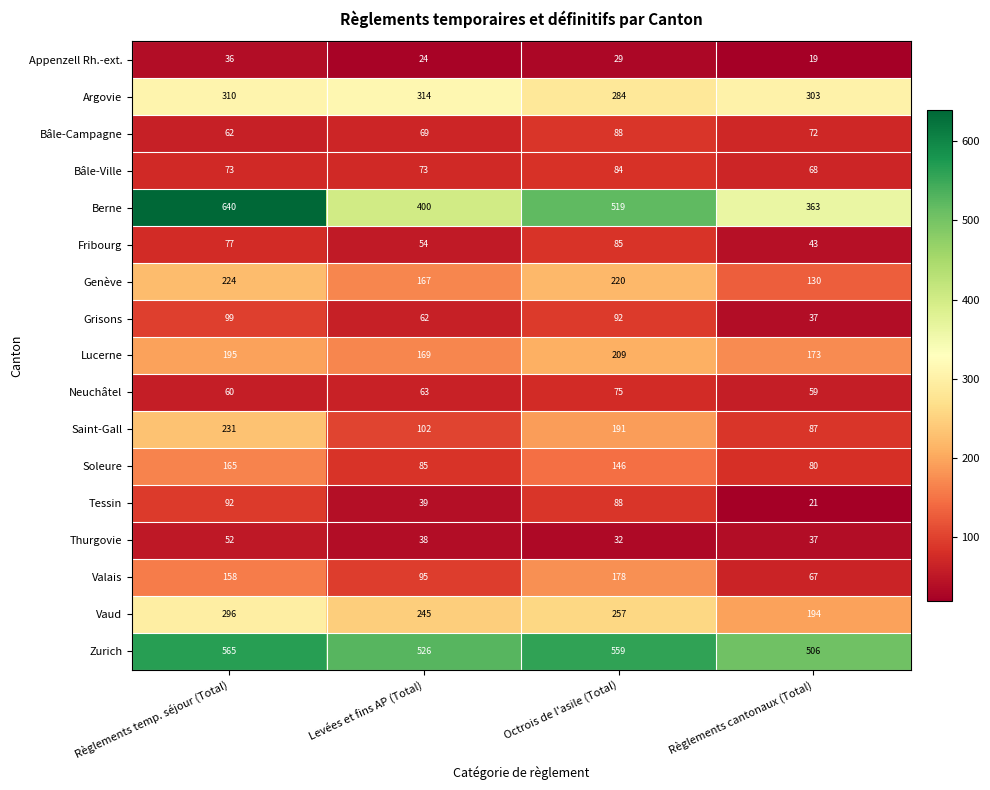

Read the Fribourg value at Octrois de l'asile (Total).

85